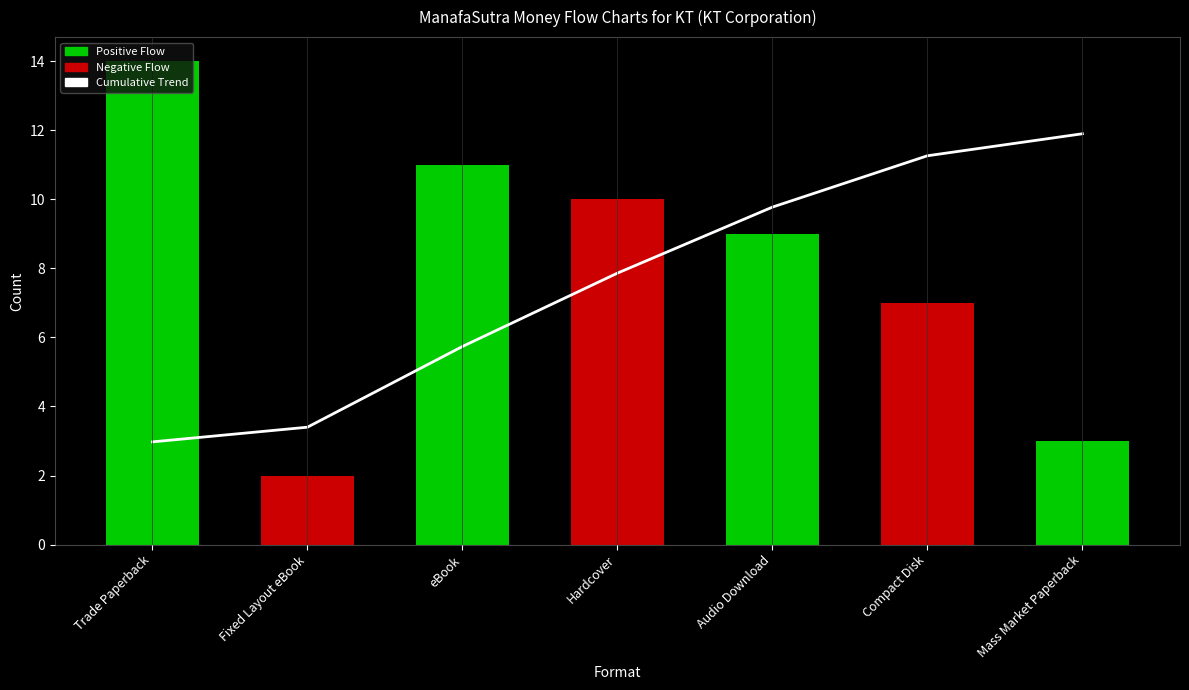

At which label is the value closest to 7?

Hardcover